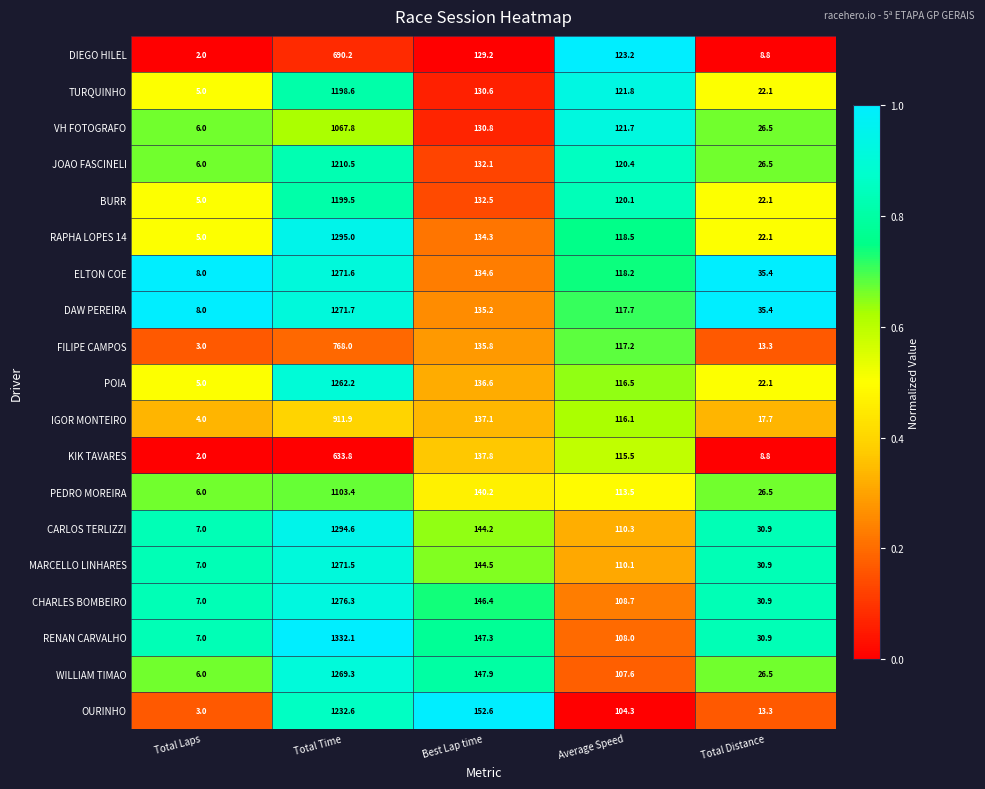

Which series has the widest spread of values?

RENAN CARVALHO